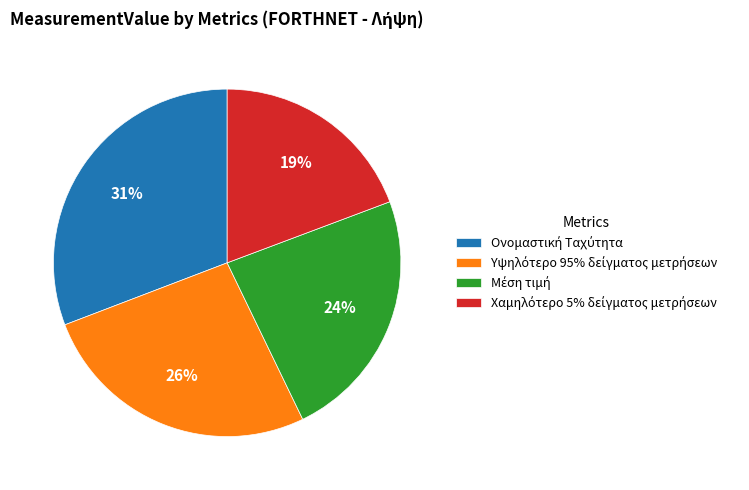

Does any single category account for the majority?

No